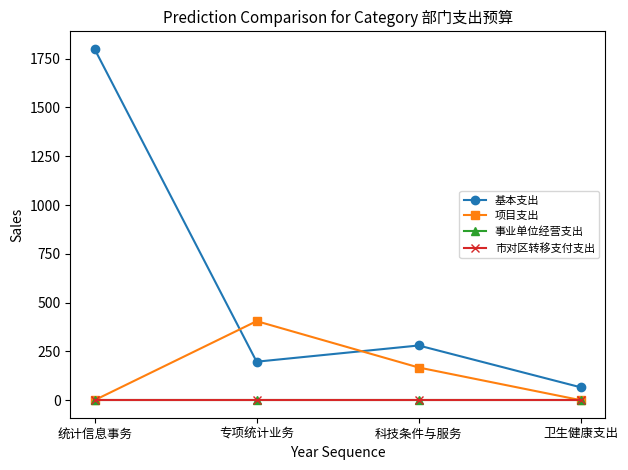

List the series in order of their peak value, highest first.

基本支出, 项目支出, 事业单位经营支出, 市对区转移支付支出